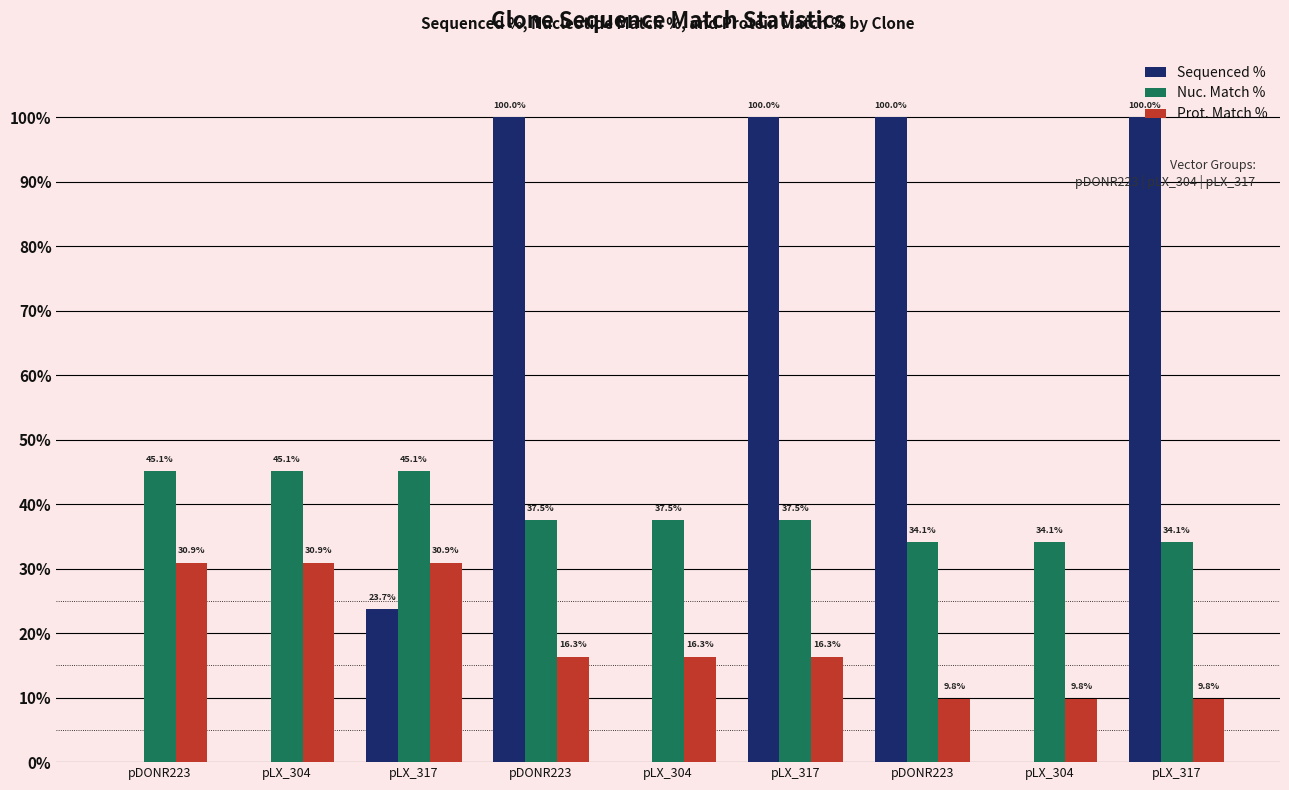

Are the bars grouped side by side (vs. stacked)?

Yes